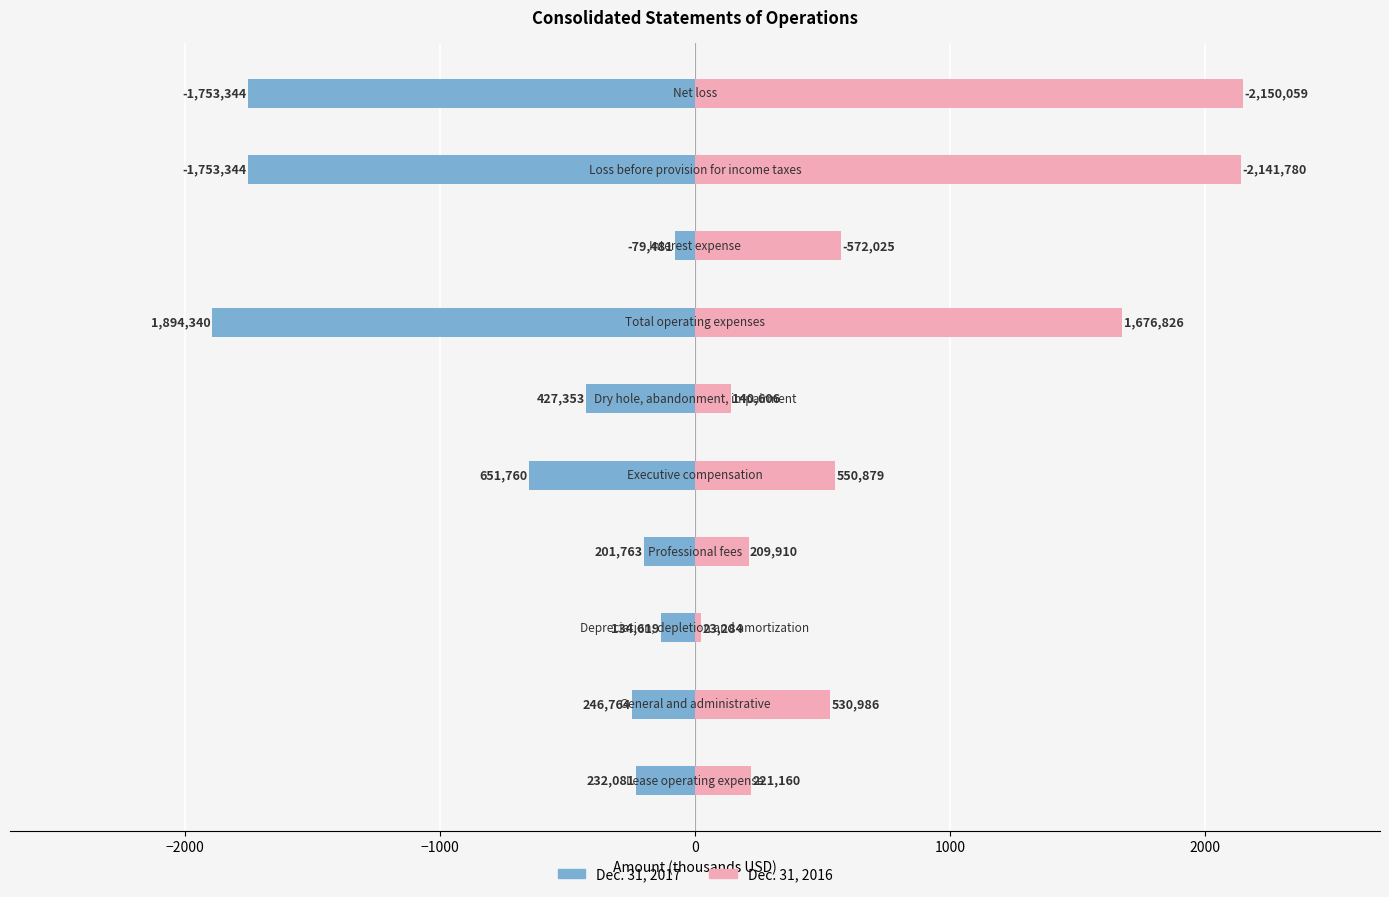

What is the maximum value shown in the chart?

2150.1